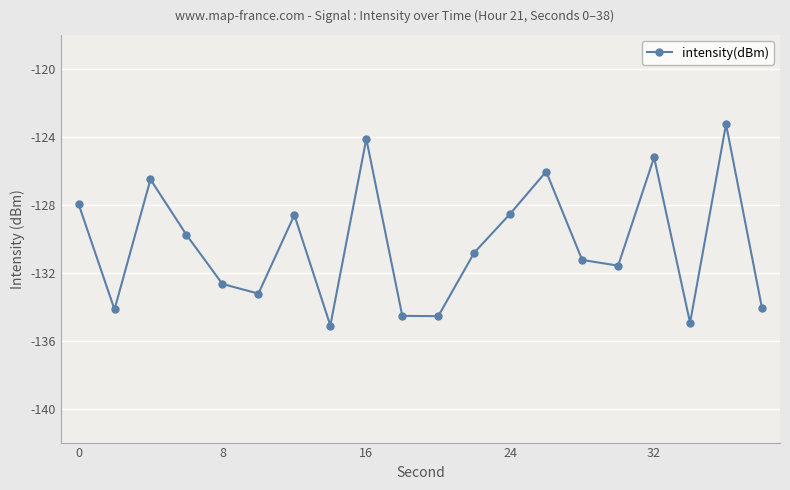

How many interior local valleys (lower than both neighbors) does the data have?

6